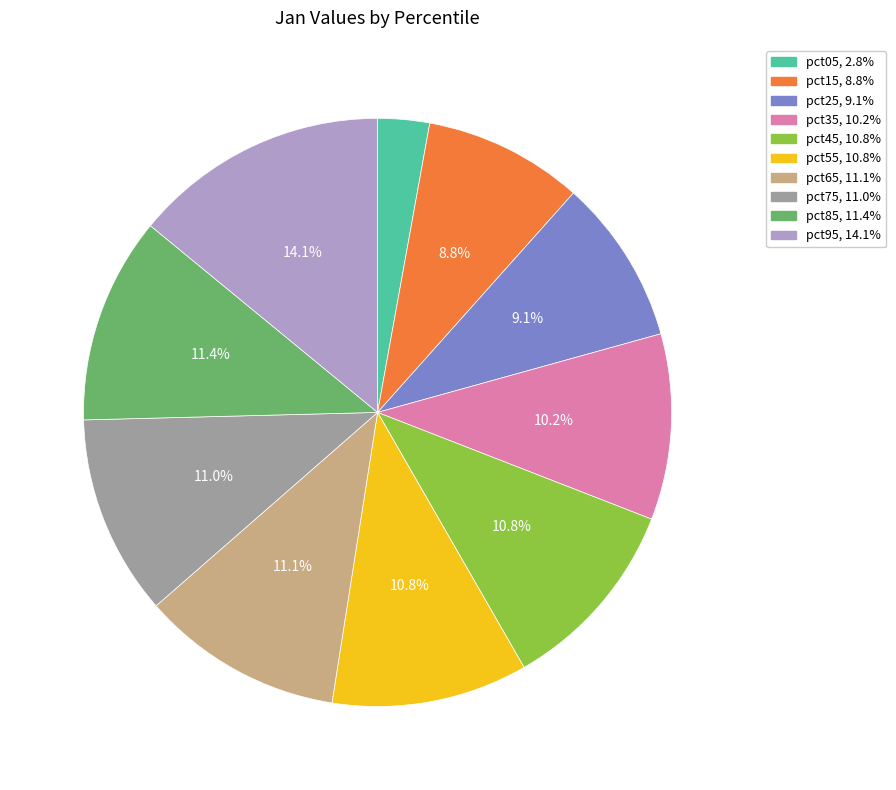

Is pct75 the majority of the pie?

No